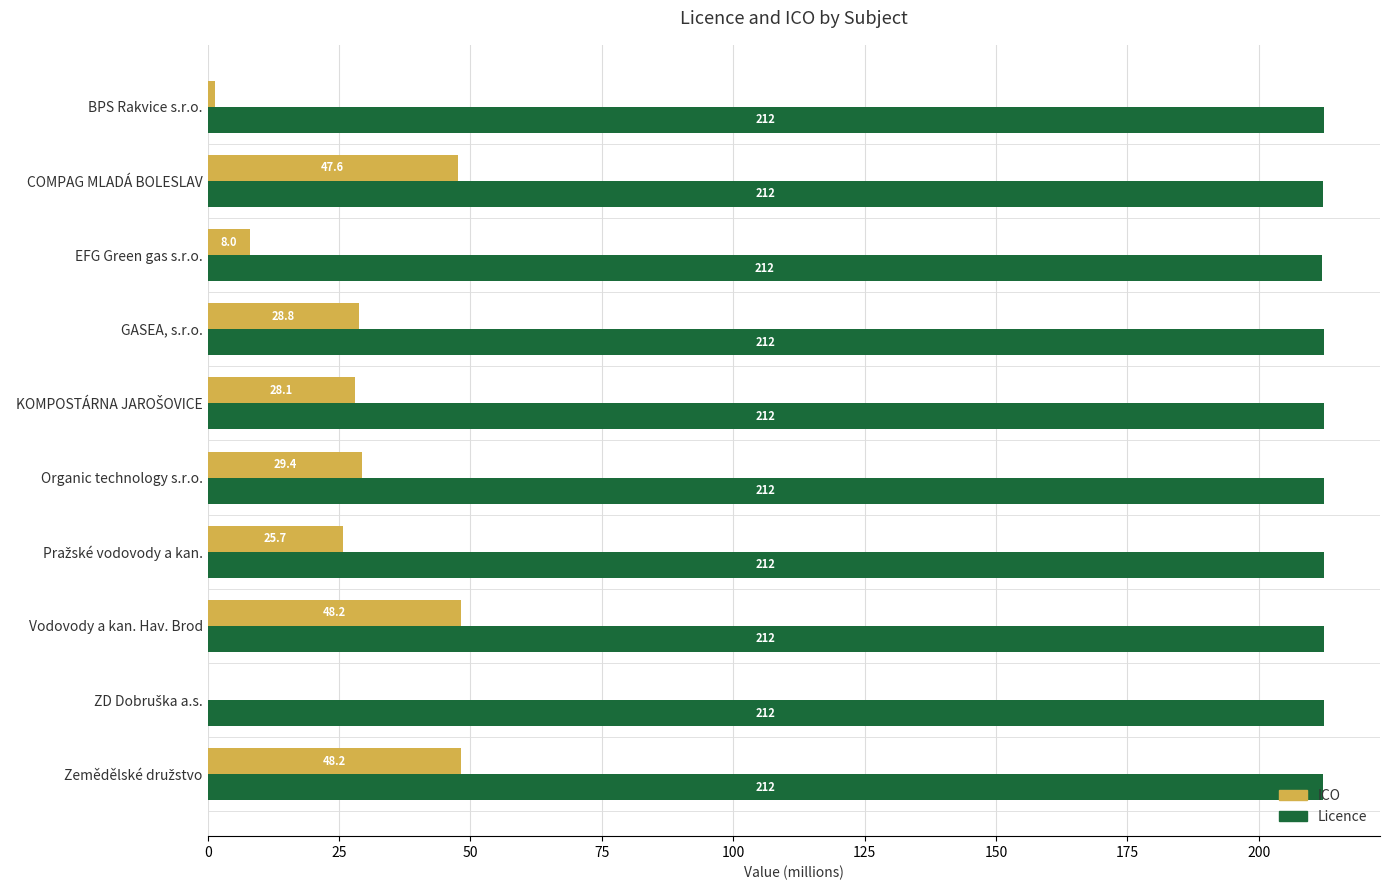

What is the greatest value displayed?

212.4